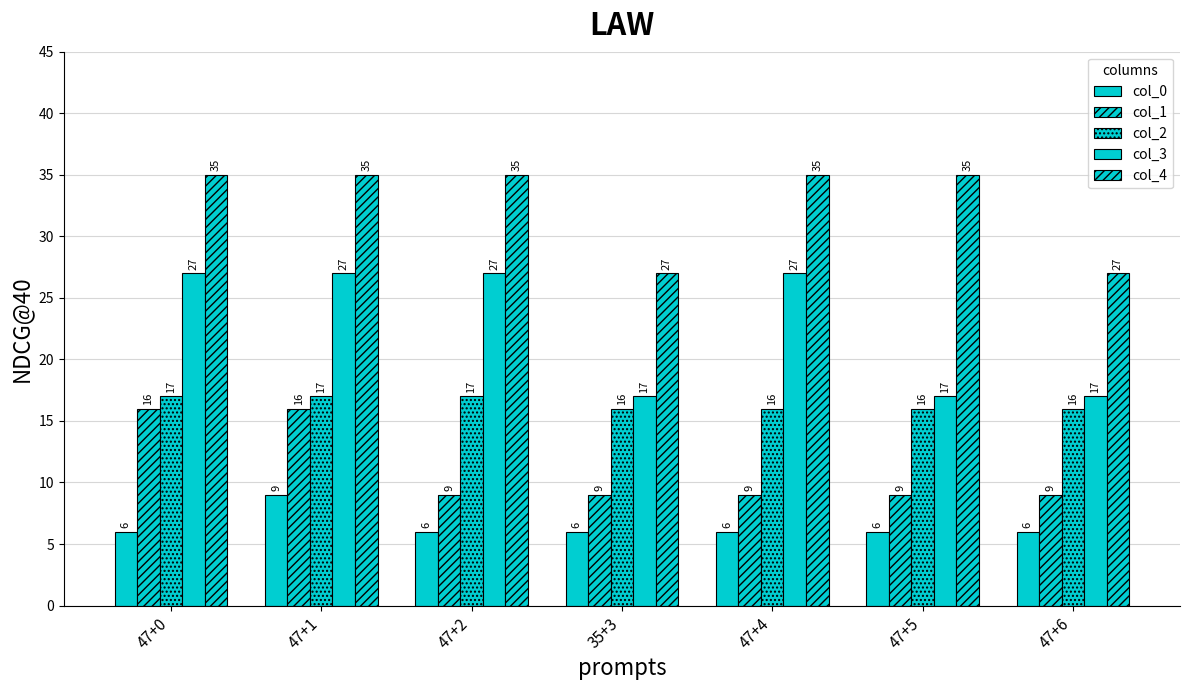

List the series in order of their peak value, highest first.

col_4, col_3, col_2, col_1, col_0